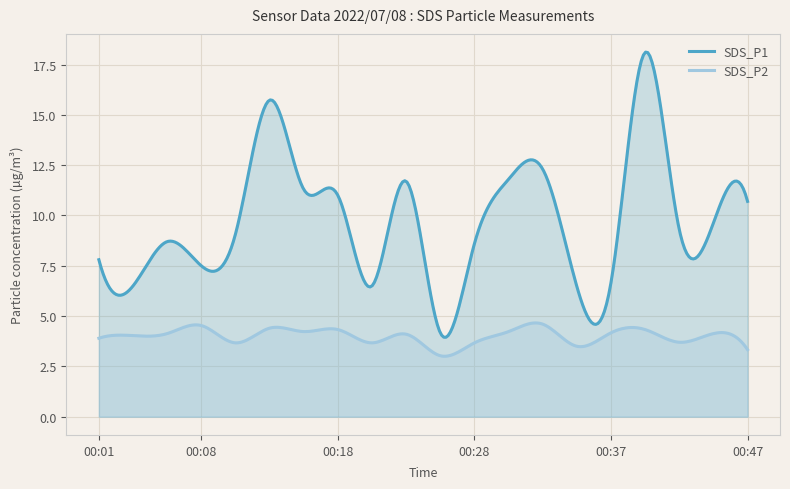

True or false: SDS_P2 has more than 0 points higher than both neighbors.

True